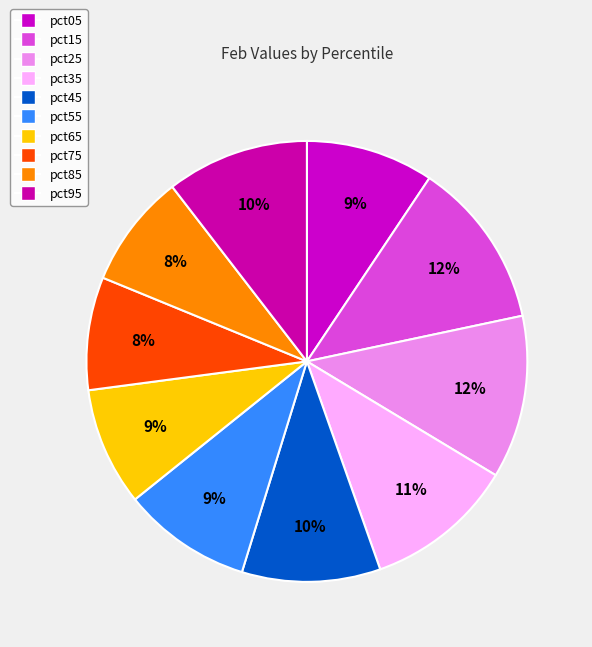

Count the number of slices in the pie.

10